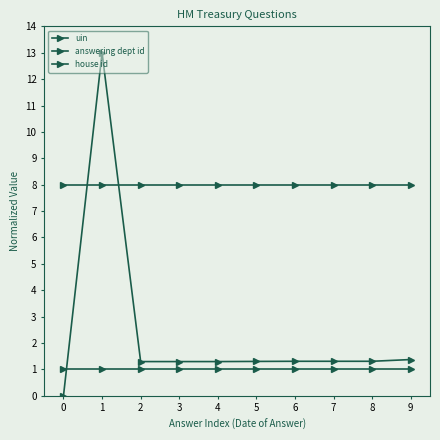

What is the greatest value displayed?

13.0